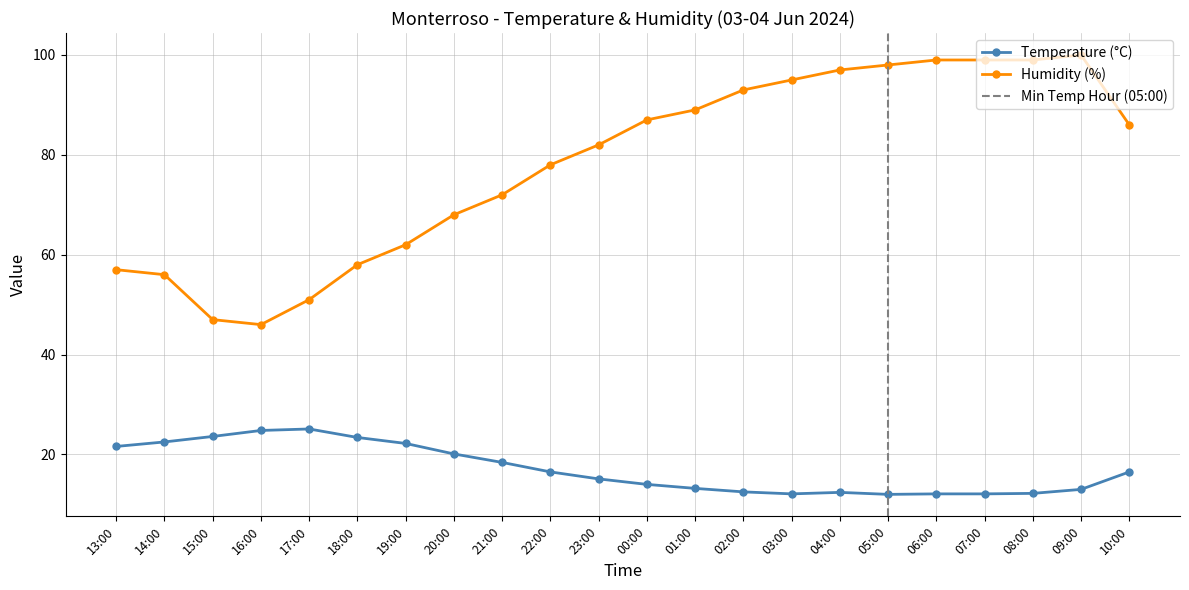

What is the difference between the highest and lowest values at 18:00?

34.6